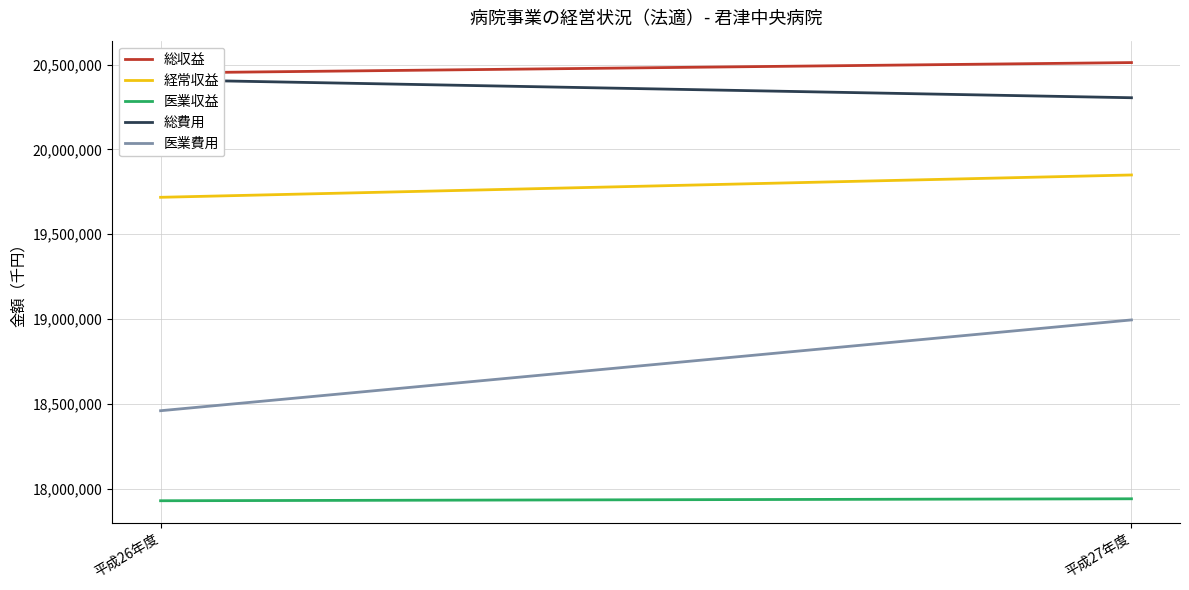

What is the label of the 1st point from the right?

平成27年度